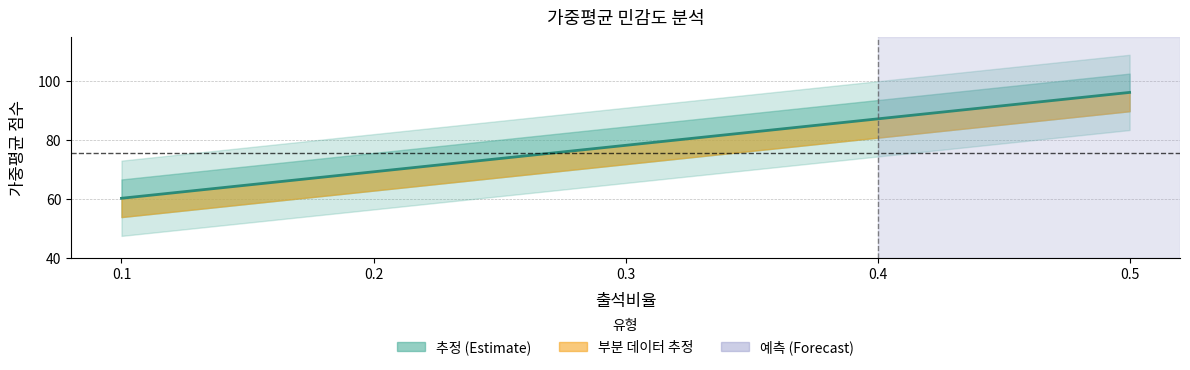

True or false: 중간비율=0.1 and 중간비율=0.5 cross at least once.

False